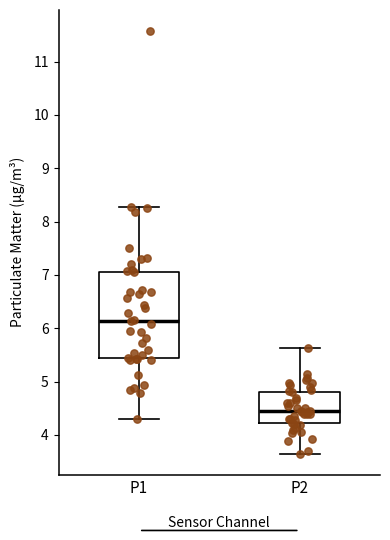

Reading left to right, read every box against the y-axis: the position of its median line, the range the box covers, and the ends of its whiskers. The values are not printed on the chart, so give them approximately, as read against the axis.

P1: median 6.1, box 5.4 to 7.1, whiskers 4.3 to 8.3
P2: median 4.4, box 4.2 to 4.8, whiskers 3.7 to 5.6